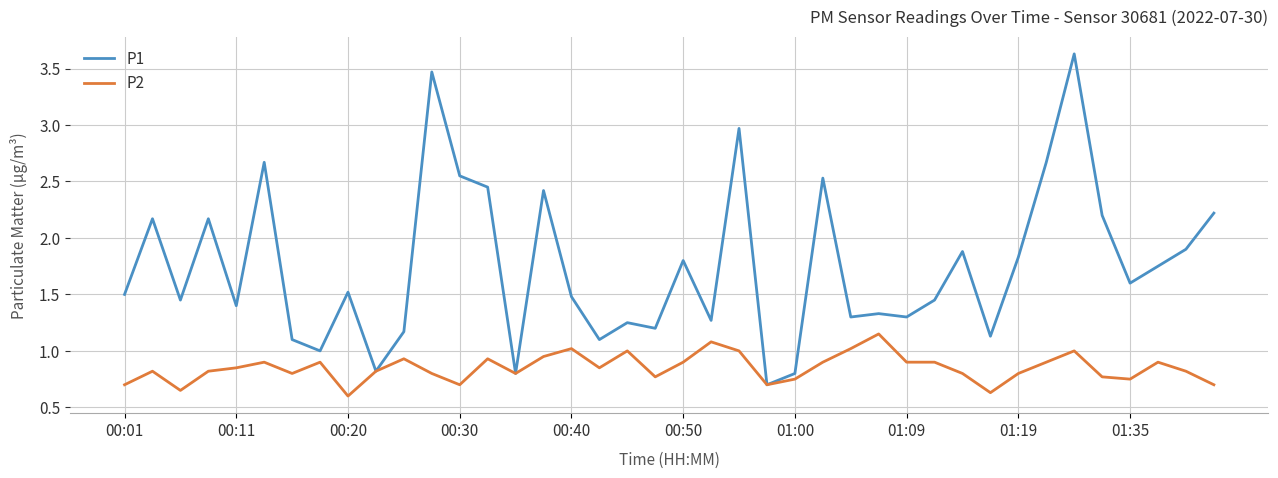

What are all the series names shown in the legend?

P1, P2